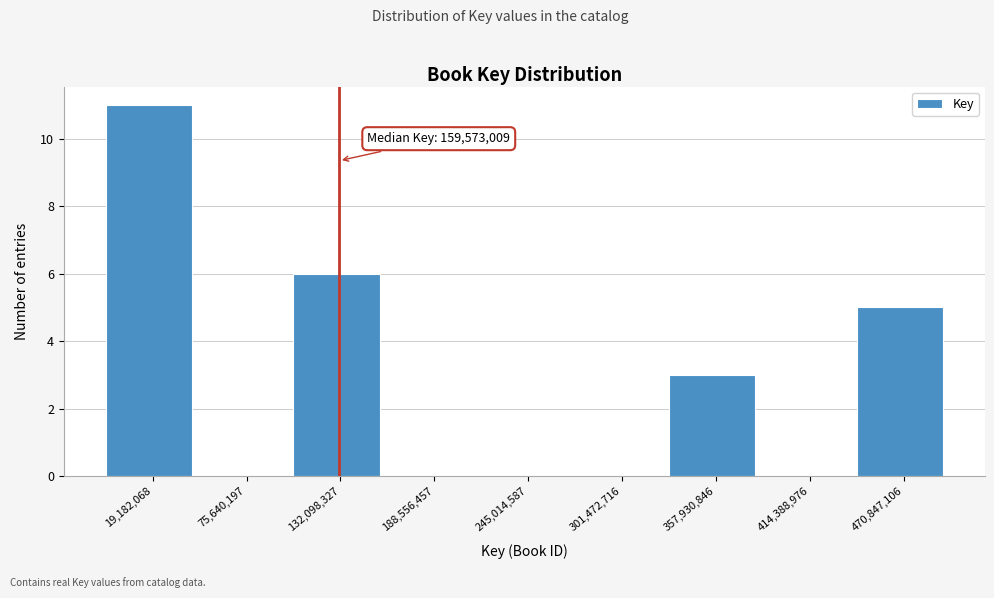

Reading left to right, transcribe all the data shown in this chart.

19,182,068=11	75,640,197=0	132,098,327=6	188,556,457=0	245,014,587=0	301,472,716=0	357,930,846=3	414,388,976=0	470,847,106=5